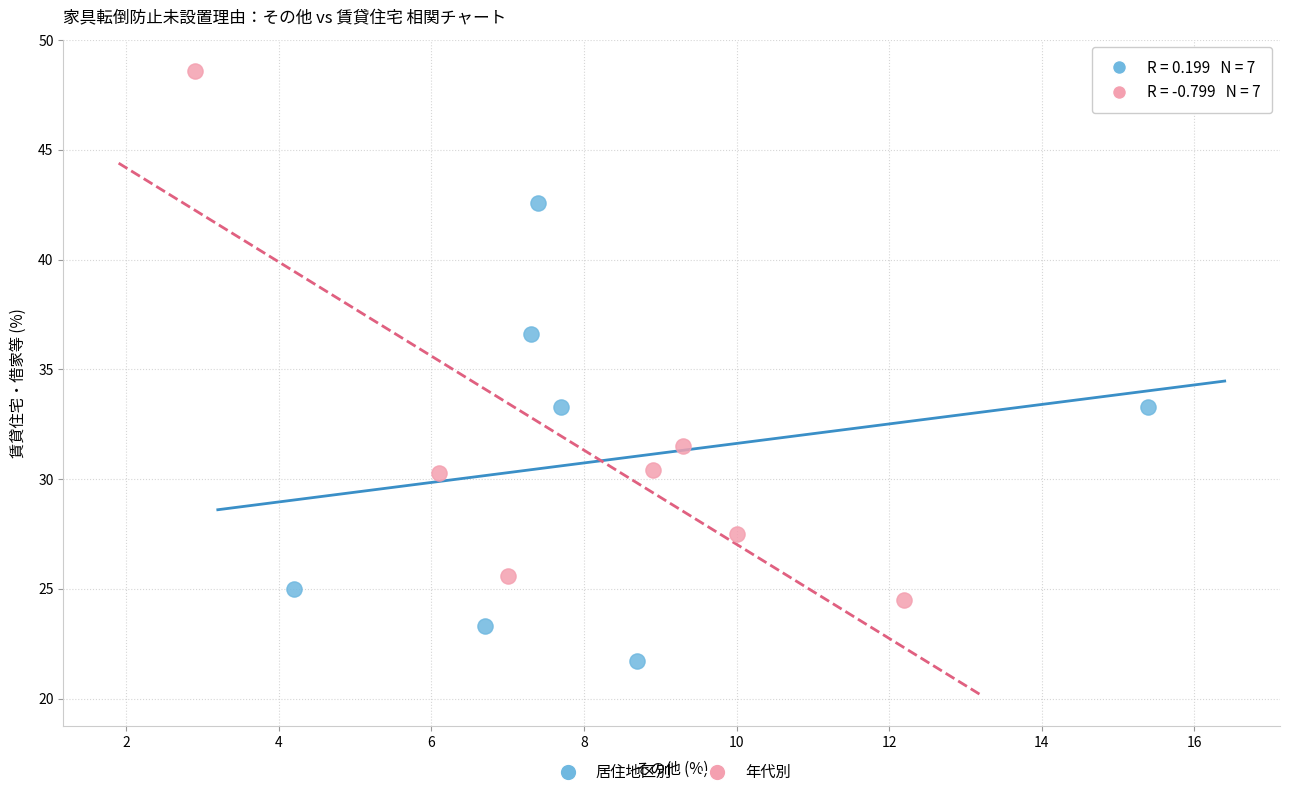

What are all the series names shown in the legend?

居住地区別, 年代別